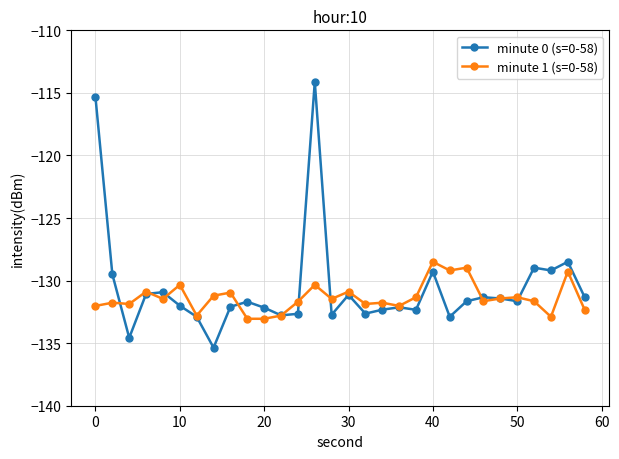

List the series in order of their peak value, lowest first.

minute 1 (s=0-58), minute 0 (s=0-58)